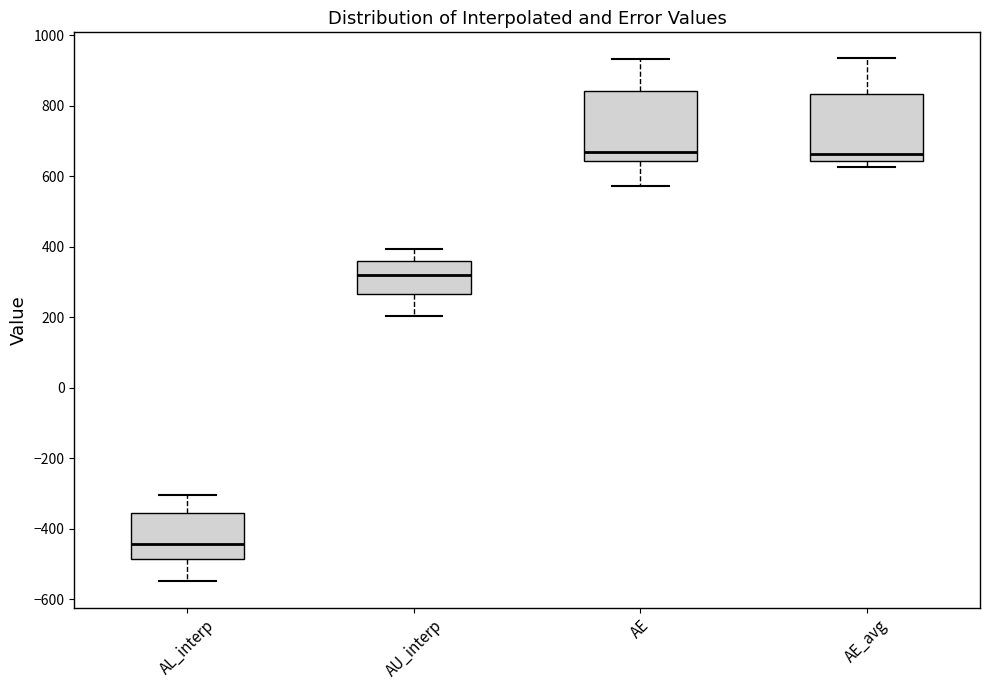

Reading left to right, read every box against the y-axis: the position of its median line, the range the box covers, and the ends of its whiskers. The values are not printed on the chart, so give them approximately, as read against the axis.

AL_interp: median -440, box -480 to -360, whiskers -540 to -300
AU_interp: median 320, box 260 to 360, whiskers 200 to 400
AE: median 660, box 640 to 840, whiskers 580 to 940
AE_avg: median 660, box 640 to 840, whiskers 620 to 940